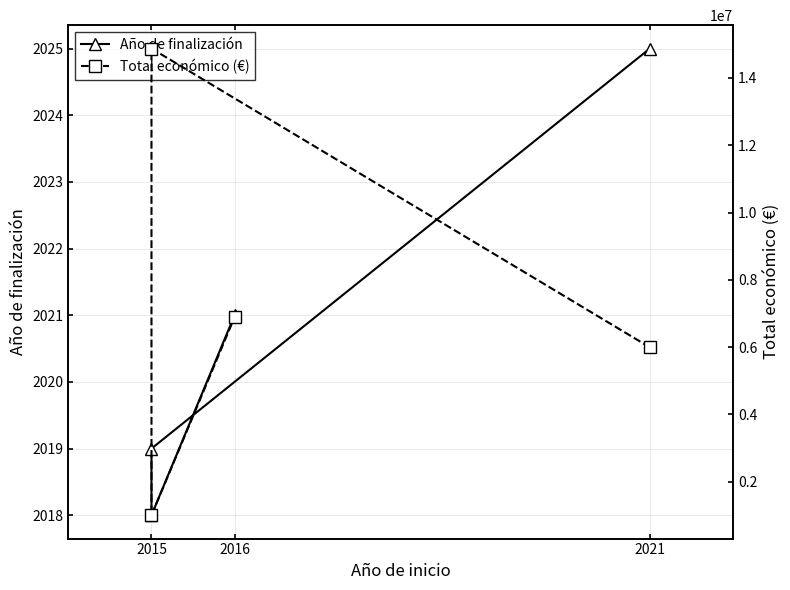

How many data points in Año de finalización are less than 2021?

2